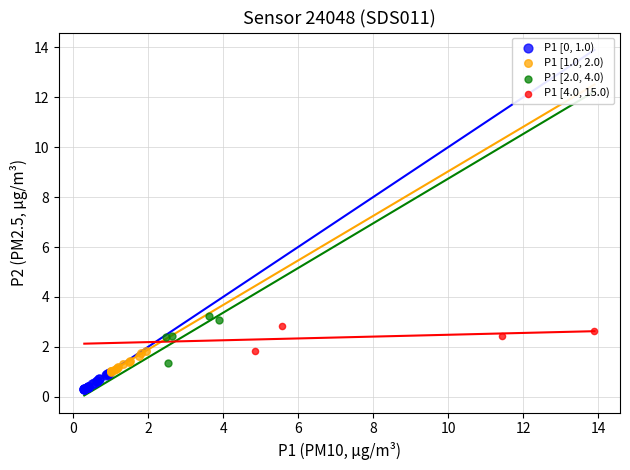

Which series has the largest Y range (max minus min)?

P1 [2.0, 4.0)